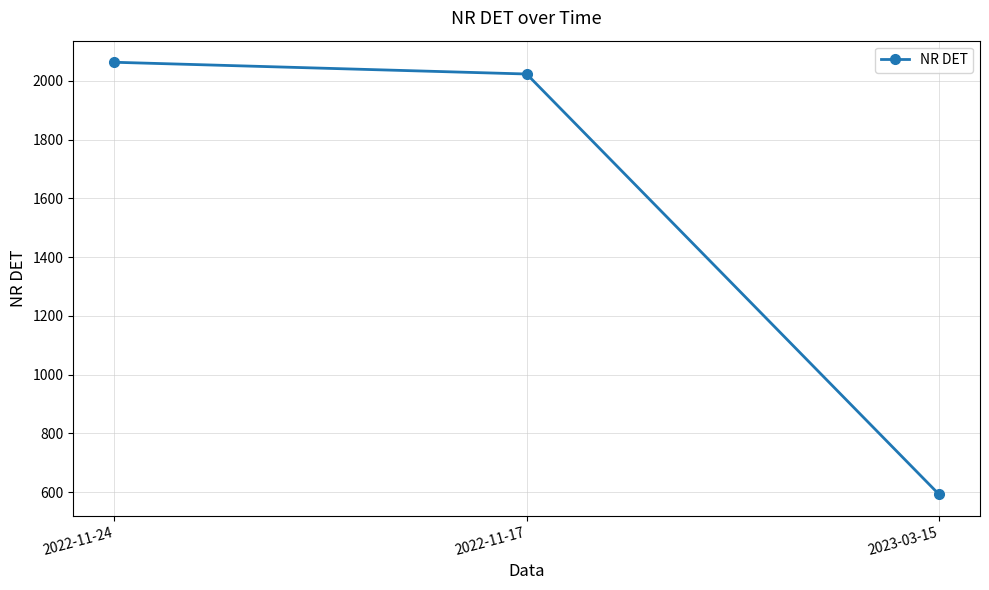

Rank the categories by value from lowest to highest.

2023-03-15, 2022-11-17, 2022-11-24